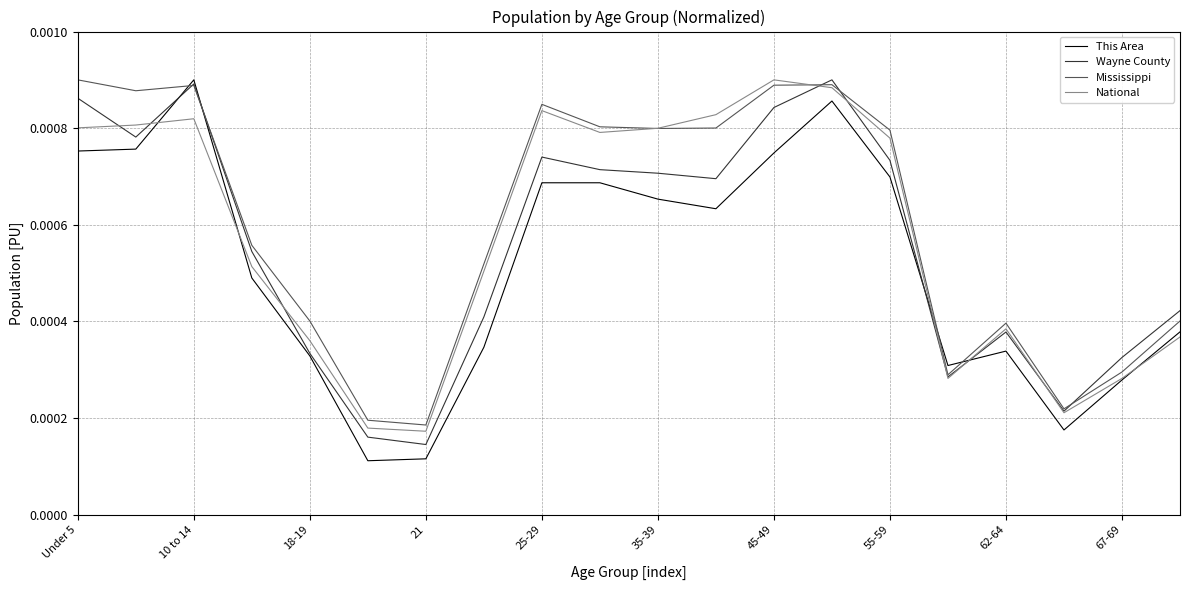

Which series ends up on top after the final intersection of This Area and Mississippi?

Mississippi